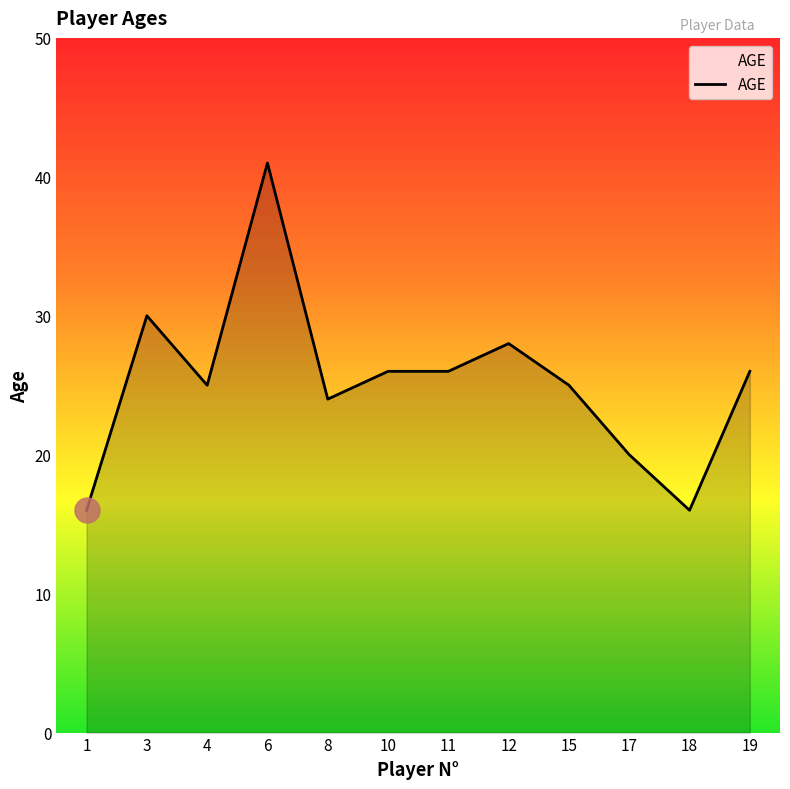

True or false: the data shows 18 at 11.

False